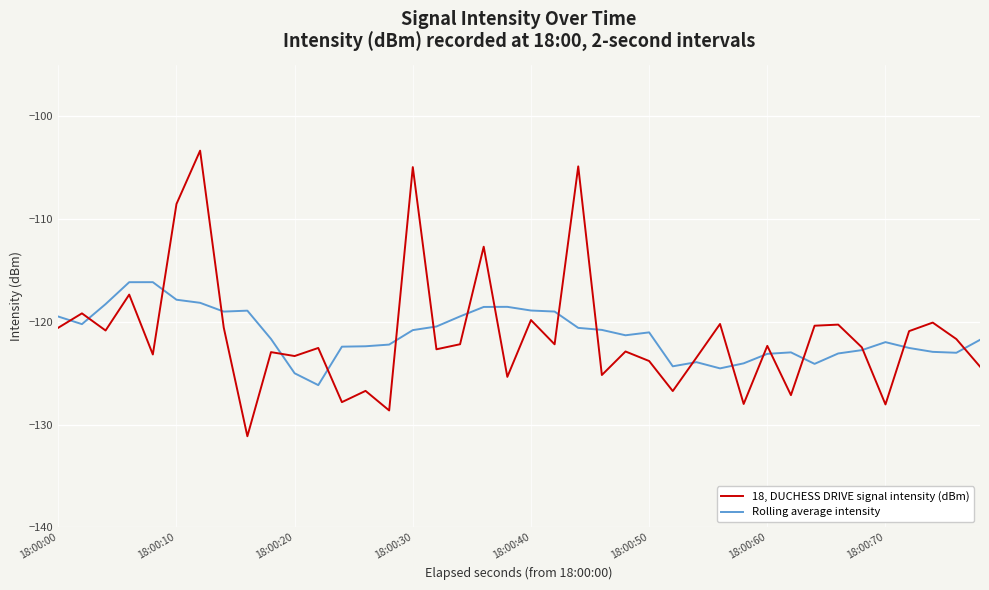

What is the maximum value for 18, DUCHESS DRIVE signal intensity (dBm)?

-103.4